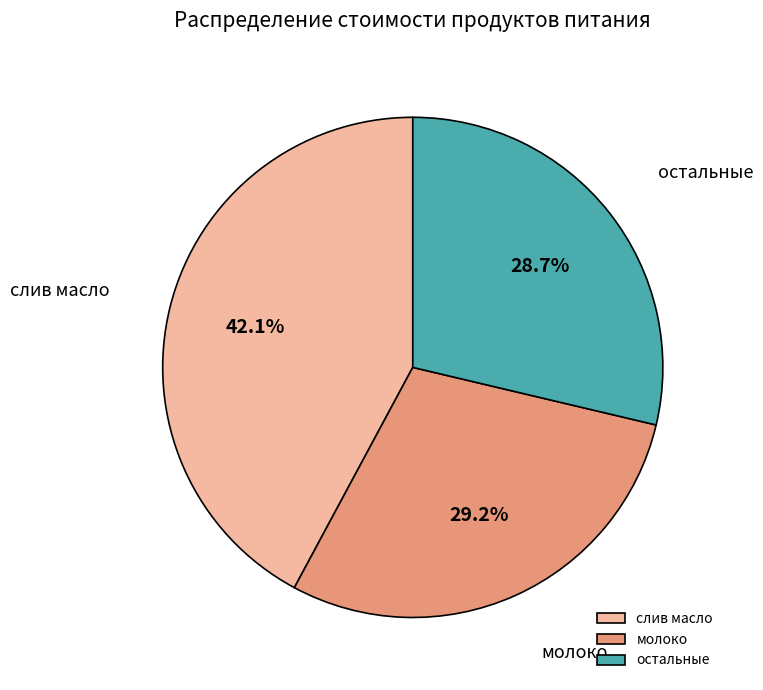

Between слив масло and остальные, which is larger?

слив масло